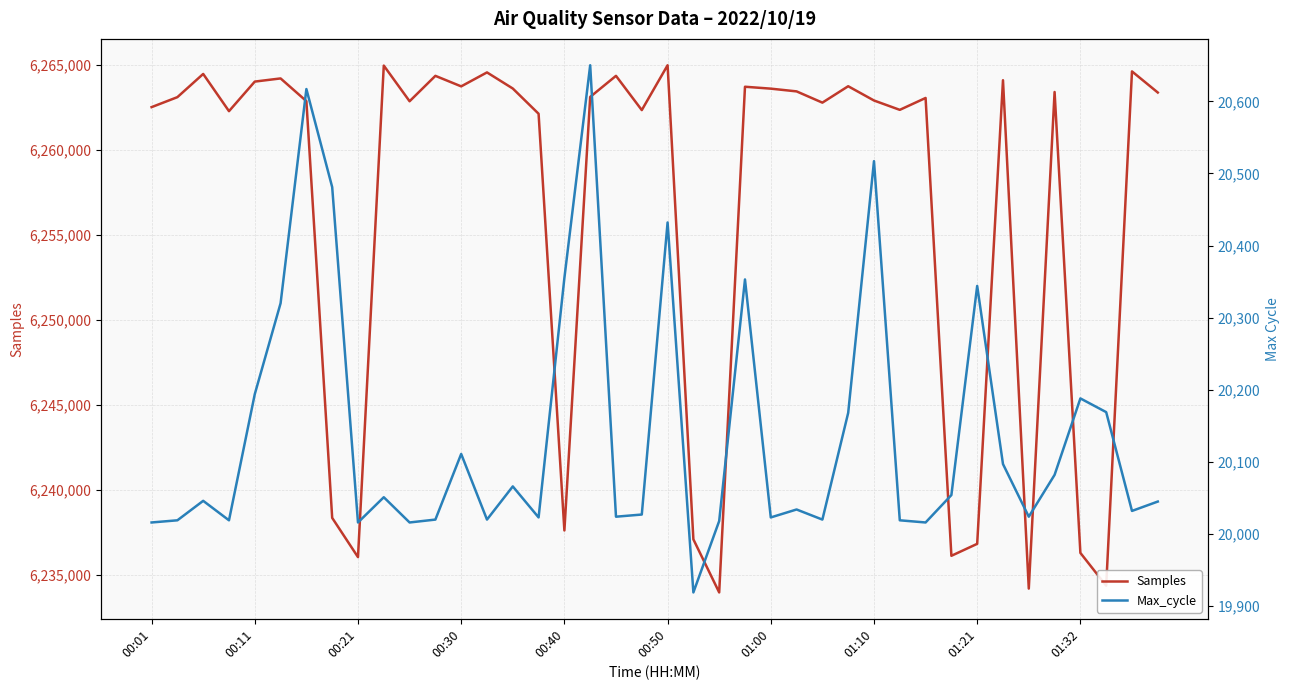

Rank the series at 29 from lowest to highest value.

Max_cycle, Samples